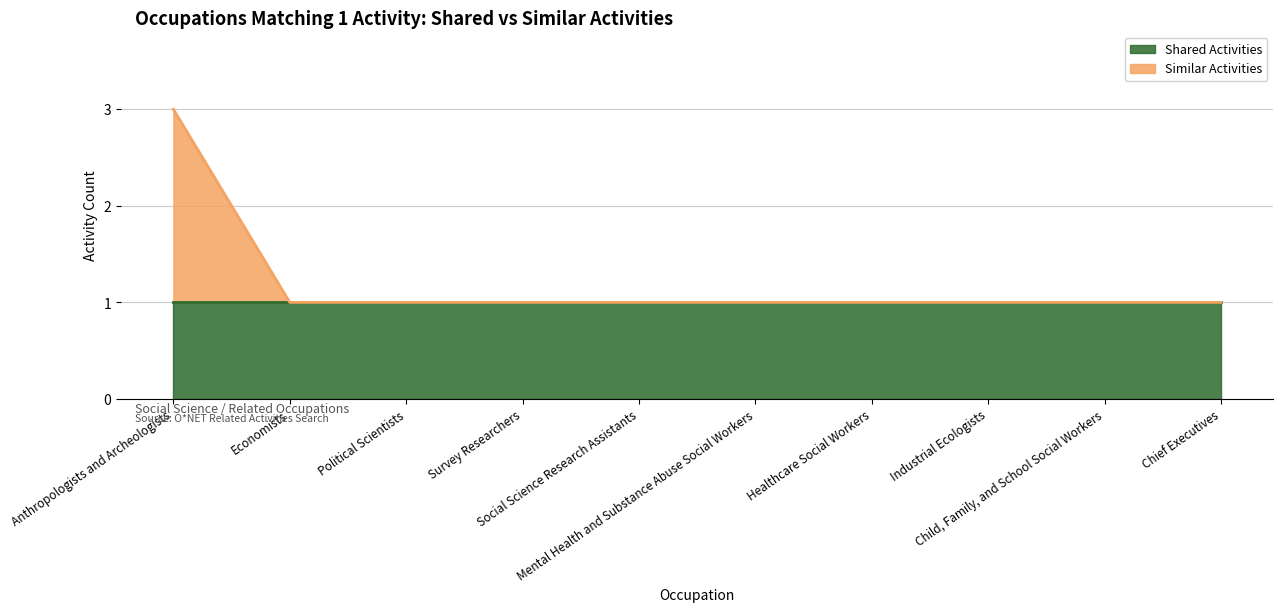

Does the chart display data point markers on the line(s)?

No